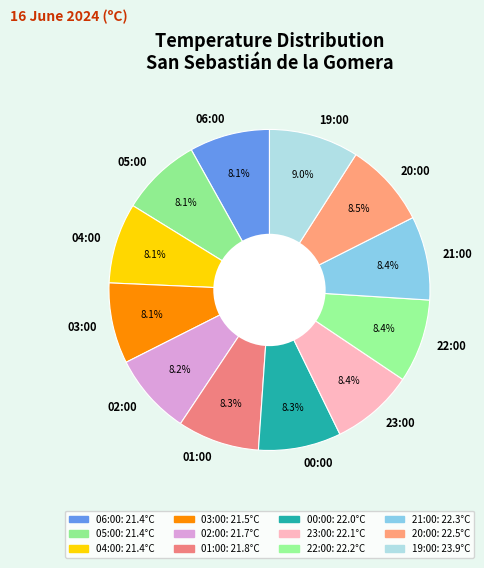

Does 20:00 represent more than half of the total?

No